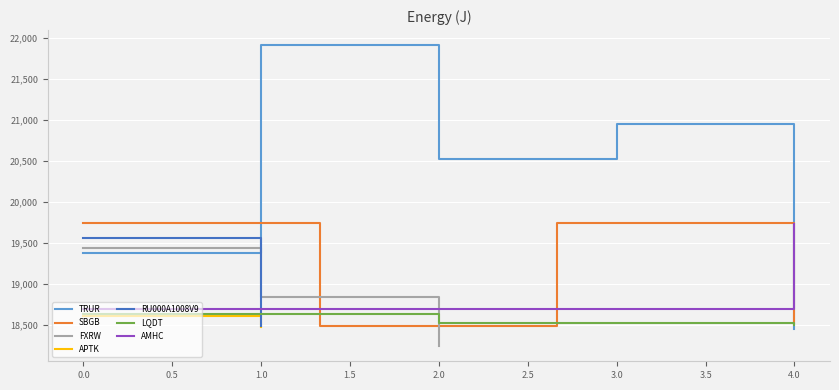

How many interior local valleys does the SBGB series have?

1